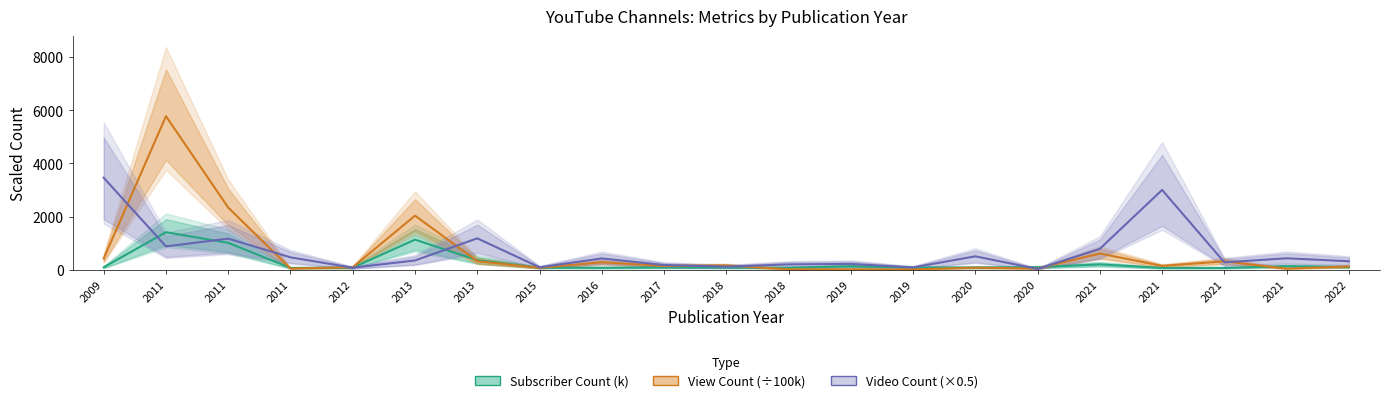

At which label does Subscriber Count (k) reach its peak?

2011